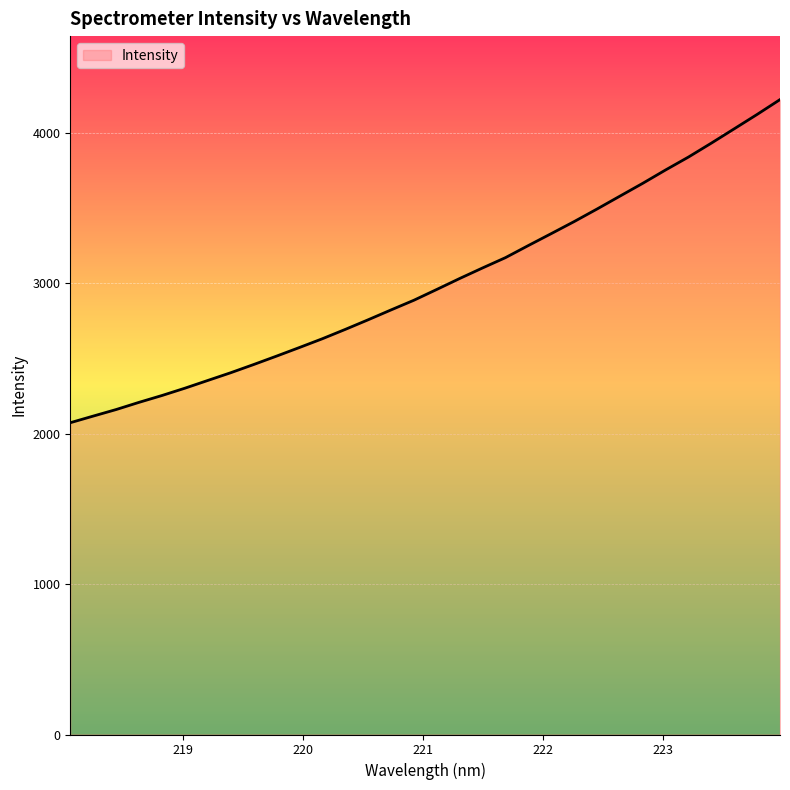

Reading right to left, what are all the values shown in this chart?

4220.0	4121.5	4026.0	3930.9	3838.4	3752.6	3663.7	3578.3	3492.7	3409.2	3329.3	3250.1	3169.6	3101.2	3031.0	2958.3	2886.5	2822.0	2756.5	2692.5	2630.4	2572.2	2515.0	2459.0	2404.6	2353.2	2301.7	2253.2	2207.8	2159.9	2116.4	2072.3